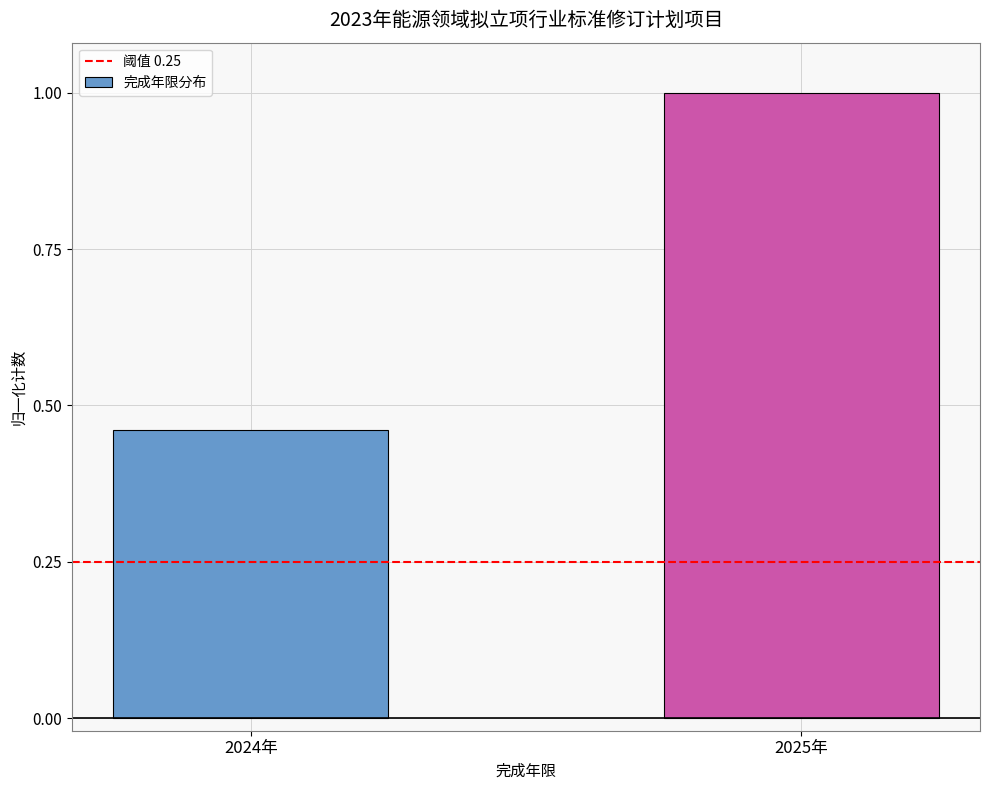

The value at 2024年 is 0.2. True or false?

False